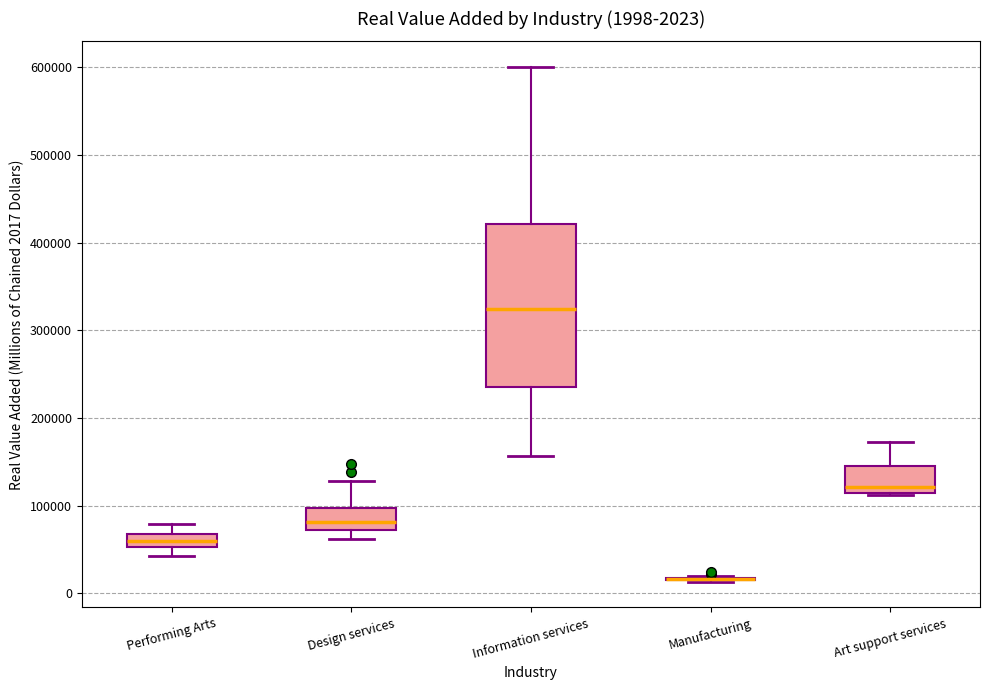

Which box is the tallest, from its lower edge to its upper edge?

Information services